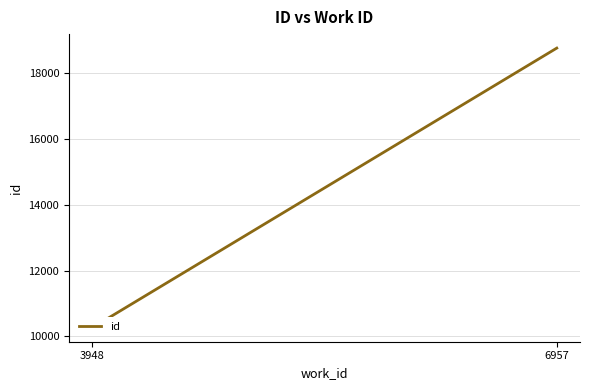

Reading left to right, list all the values displayed in this chart.

10262	18757